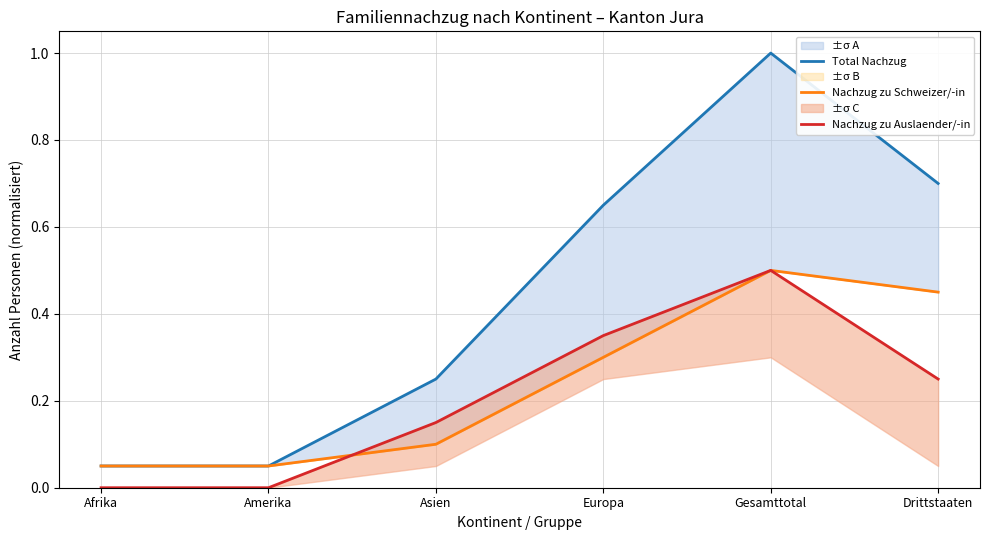

What is the label of the 3rd point from the right?

Europa